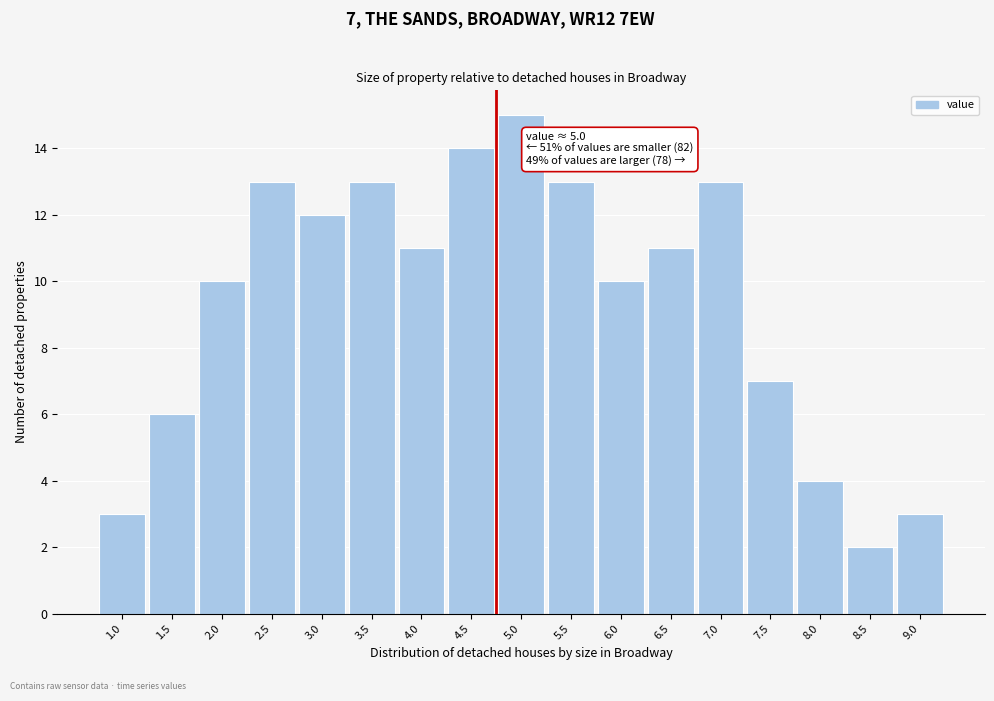

Reading left to right, extract all data points from this chart.

1.0=3	1.5=6	2.0=10	2.5=13	3.0=12	3.5=13	4.0=11	4.5=14	5.0=15	5.5=13	6.0=10	6.5=11	7.0=13	7.5=7	8.0=4	8.5=2	9.0=3